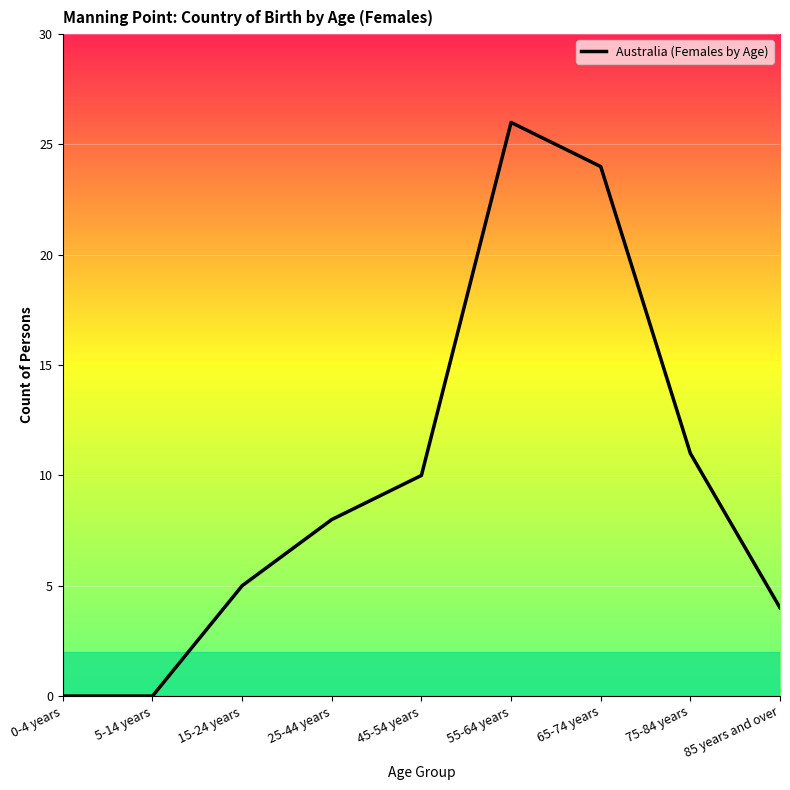

True or false: the data shows 26 at 55-64 years.

True